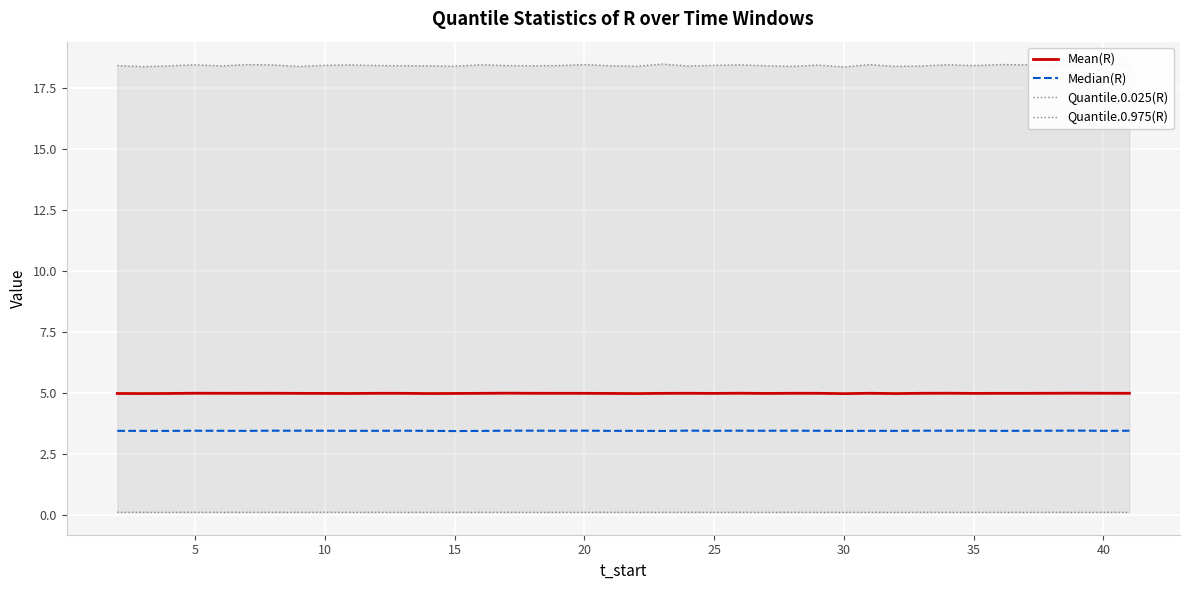

Which series has the largest range (max minus min)?

Quantile.0.975(R)